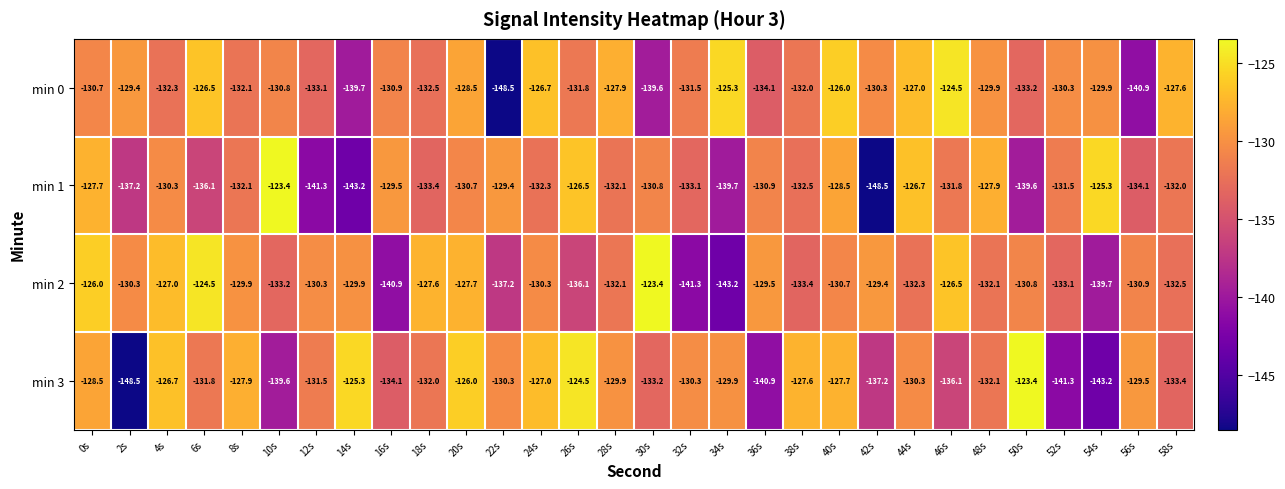

At which label is min 0 closest to -136?

36s